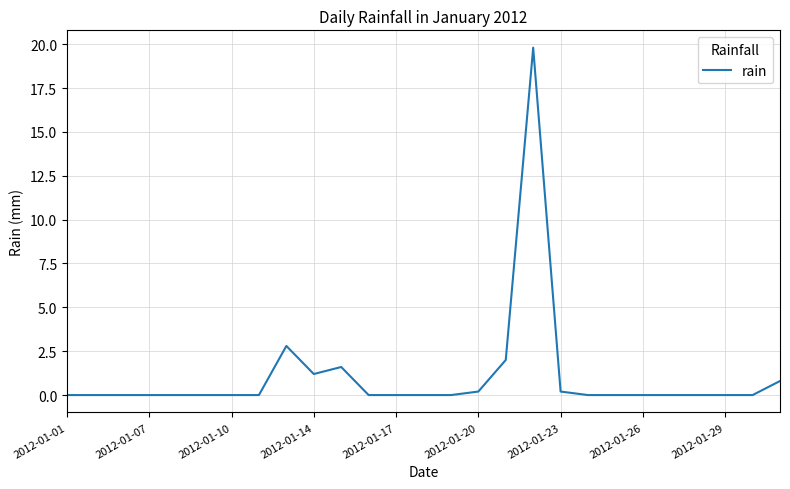

What is the difference between the maximum and minimum values?

19.8